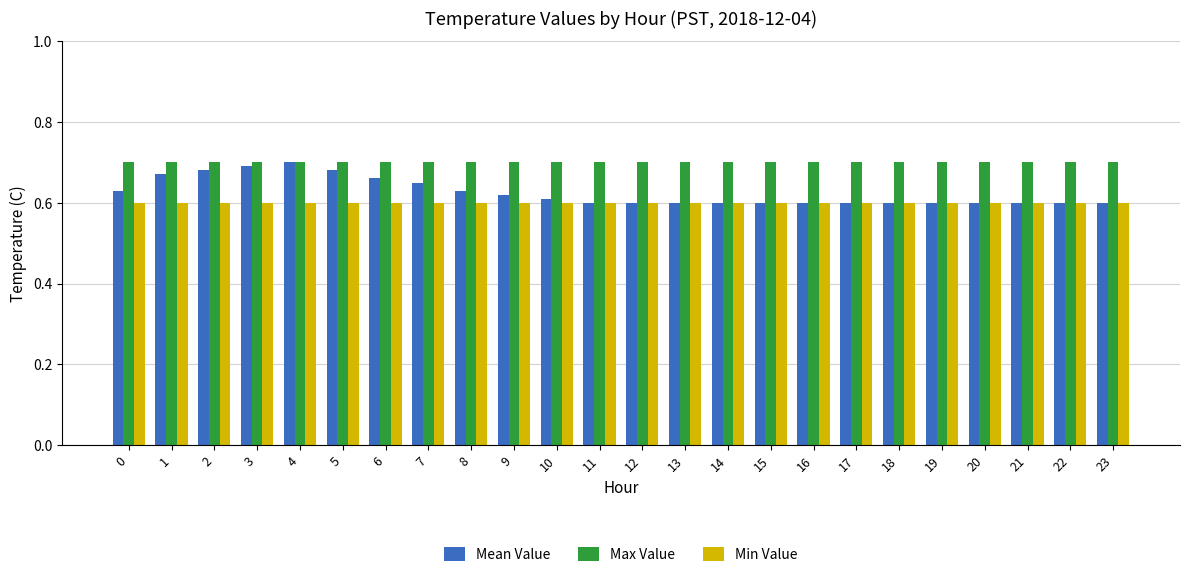

Are the bars grouped side by side (vs. stacked)?

Yes